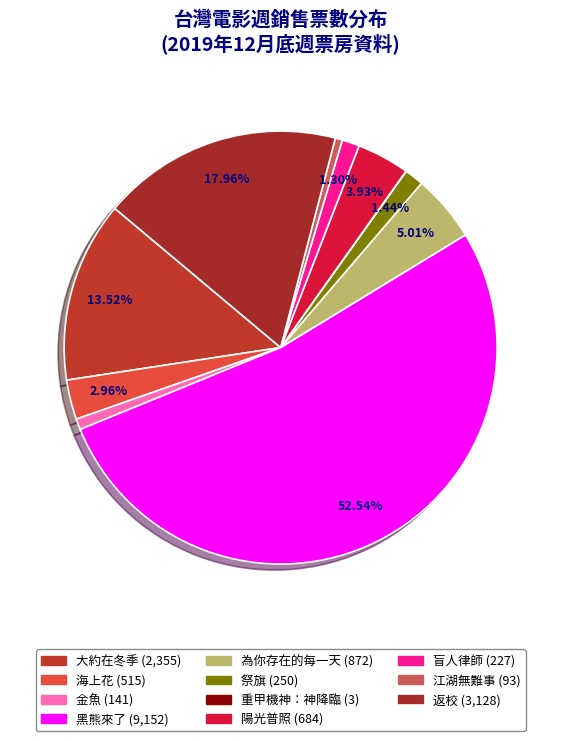

Count the number of slices in the pie.

11